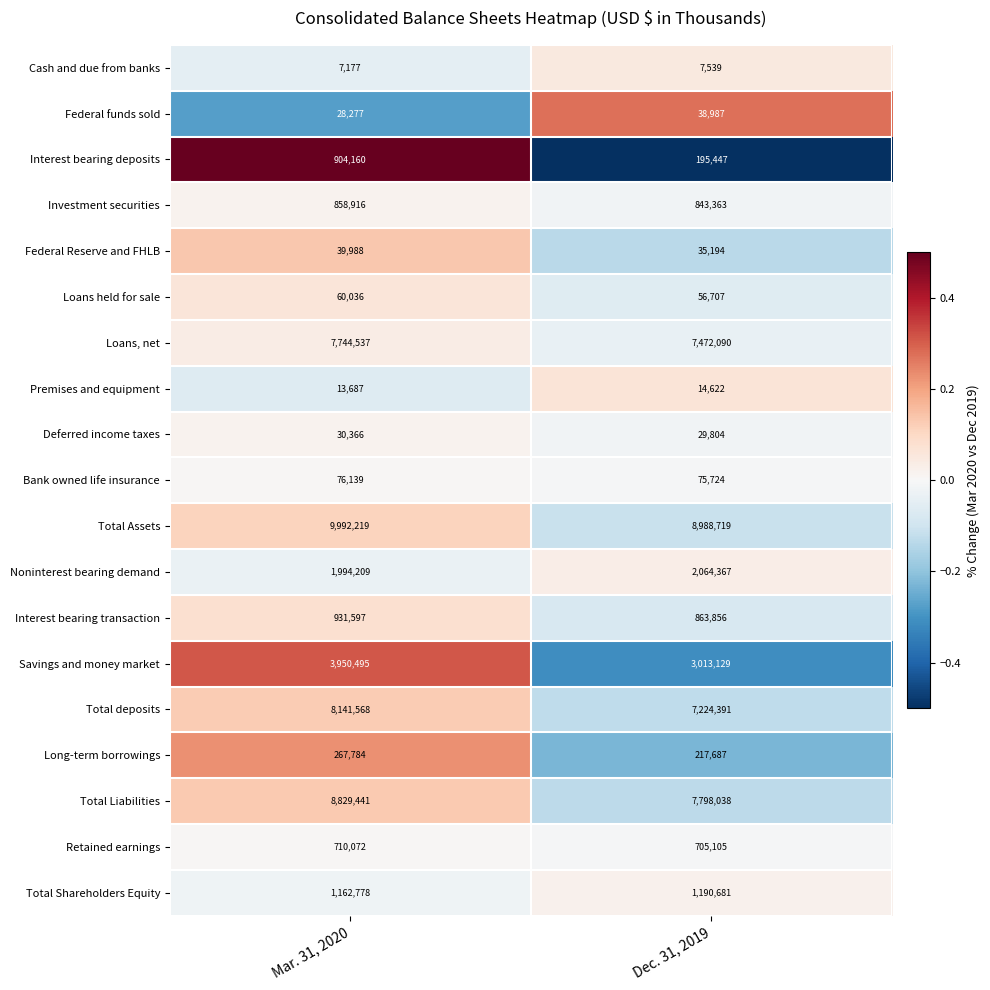

How many values in the Savings and money market series are below 3950495?

1